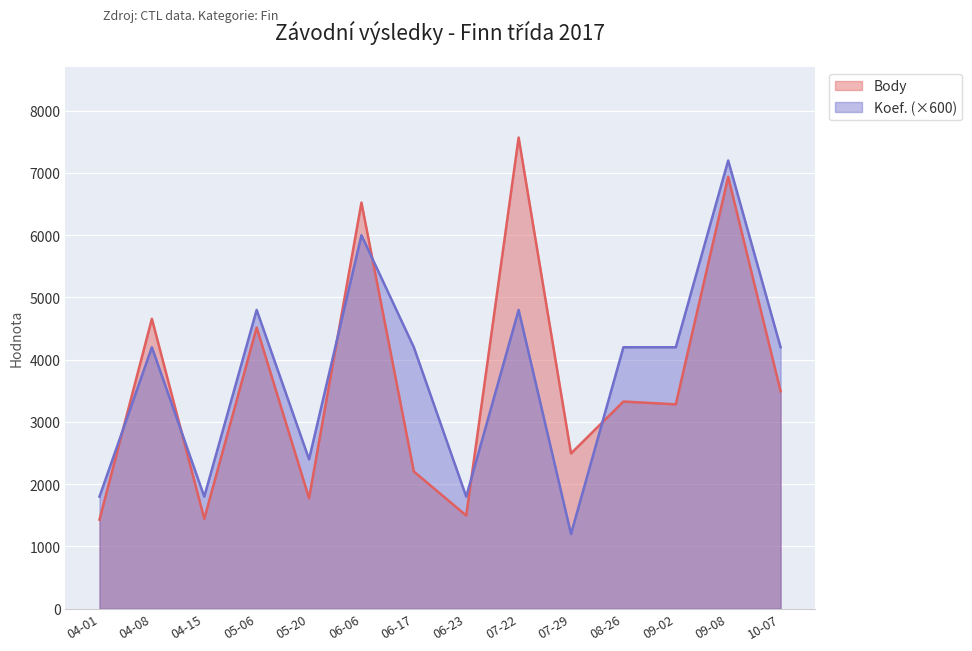

Which series has the widest spread of values?

Body